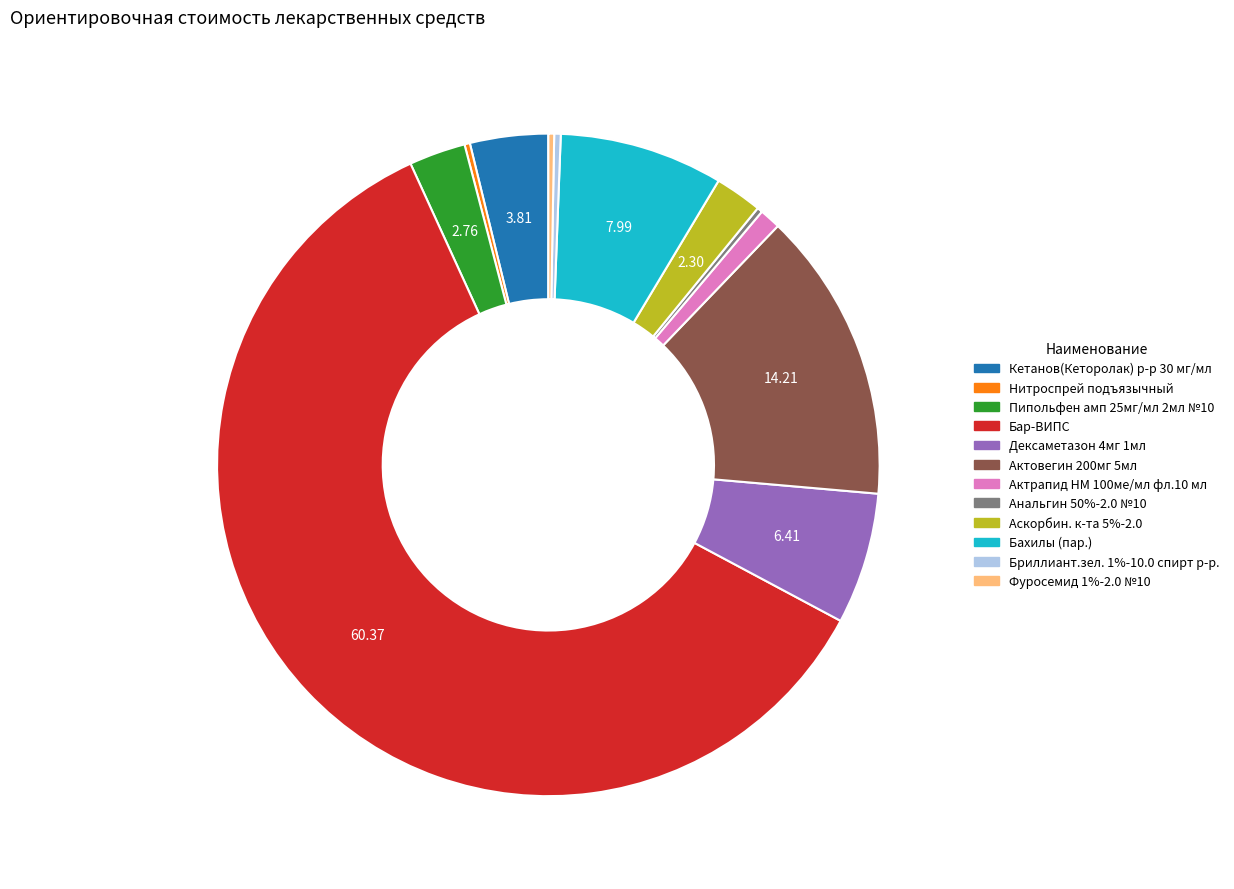

Which slice is the largest?

Бар-ВИПС